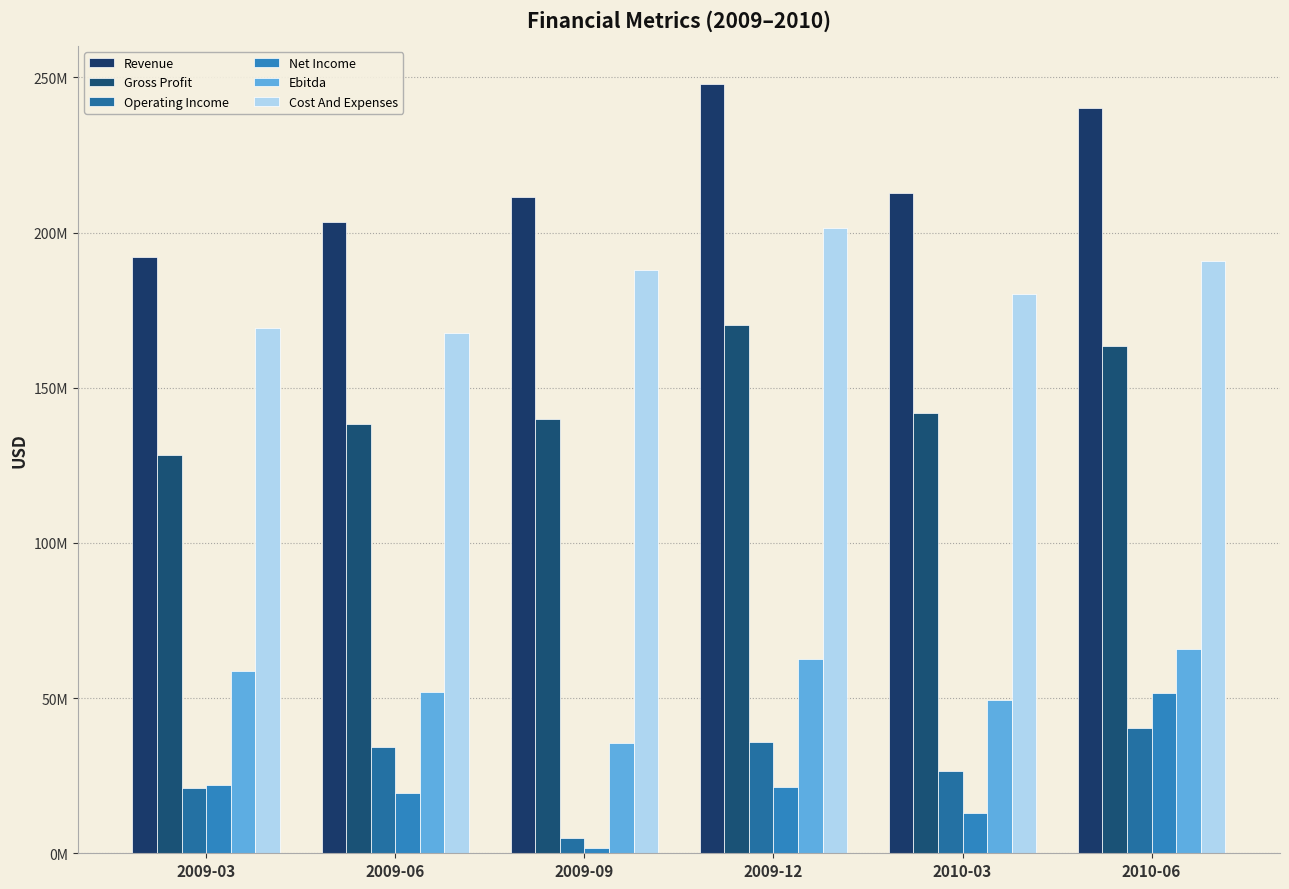

Which series changed the most between 2009-06 and 2009-09?

Operating Income